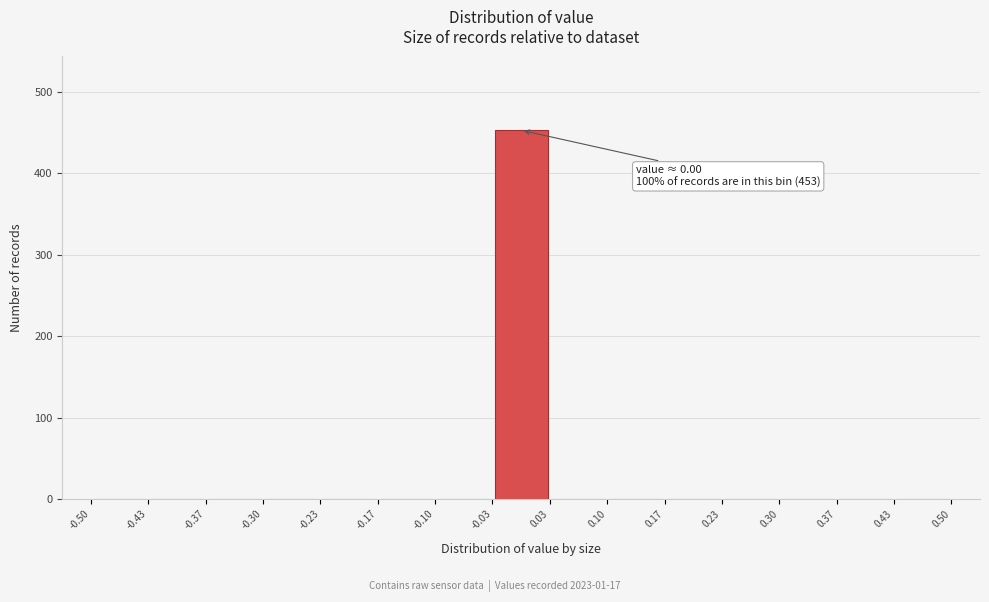

Which range on the x-axis has the tallest bar?

-0.03 to 0.03